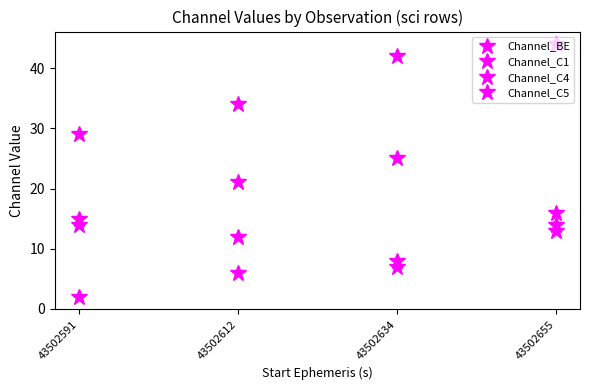

Reading left to right, extract all data points from this chart.

Channel_BE: 43502591=15	43502612=12	43502634=8	43502655=16
Channel_C1: 43502591=2	43502612=6	43502634=7	43502655=13
Channel_C4: 43502591=29	43502612=34	43502634=42	43502655=44
Channel_C5: 43502591=14	43502612=21	43502634=25	43502655=14